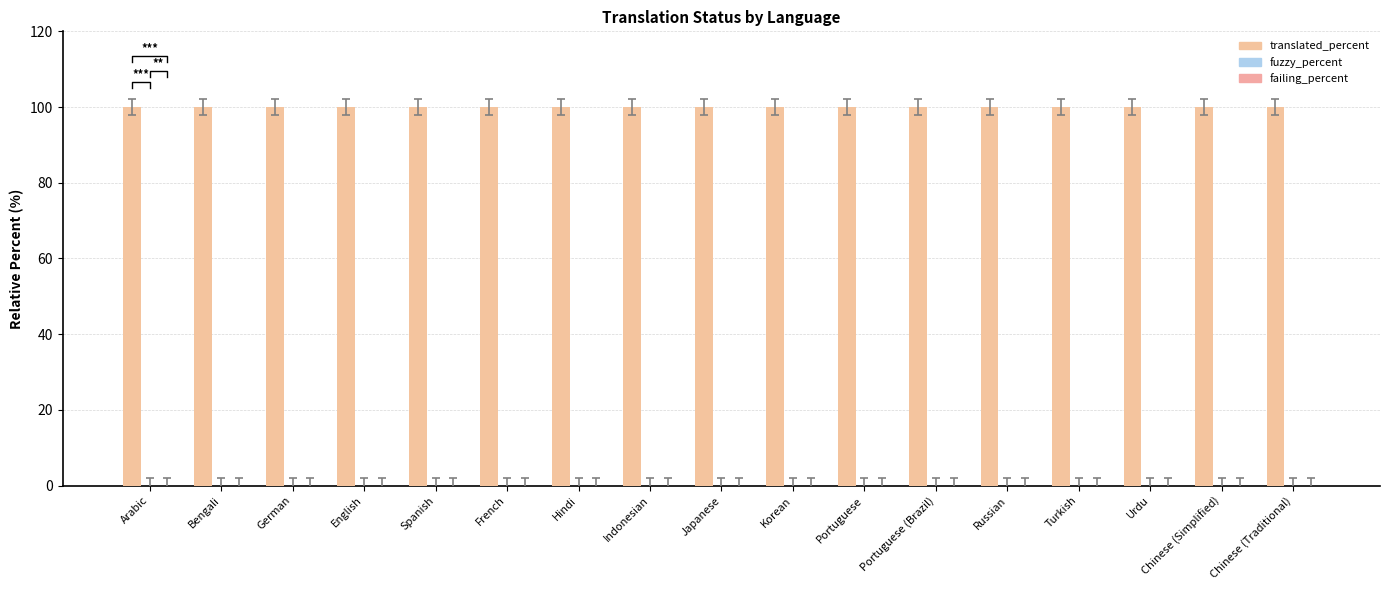

Reading left to right, transcribe all the data shown in this chart.

translated_percent: Arabic=100	Bengali=100	German=100	English=100	Spanish=100	French=100	Hindi=100	Indonesian=100	Japanese=100	Korean=100	Portuguese=100	Portuguese (Brazil)=100	Russian=100	Turkish=100	Urdu=100	Chinese (Simplified)=100	Chinese (Traditional)=100
fuzzy_percent: Arabic=0	Bengali=0	German=0	English=0	Spanish=0	French=0	Hindi=0	Indonesian=0	Japanese=0	Korean=0	Portuguese=0	Portuguese (Brazil)=0	Russian=0	Turkish=0	Urdu=0	Chinese (Simplified)=0	Chinese (Traditional)=0
failing_percent: Arabic=0	Bengali=0	German=0	English=0	Spanish=0	French=0	Hindi=0	Indonesian=0	Japanese=0	Korean=0	Portuguese=0	Portuguese (Brazil)=0	Russian=0	Turkish=0	Urdu=0	Chinese (Simplified)=0	Chinese (Traditional)=0